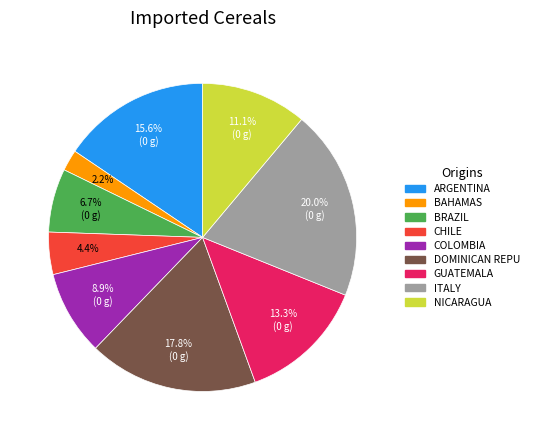

Is there any slice that represents more than half of the pie?

No